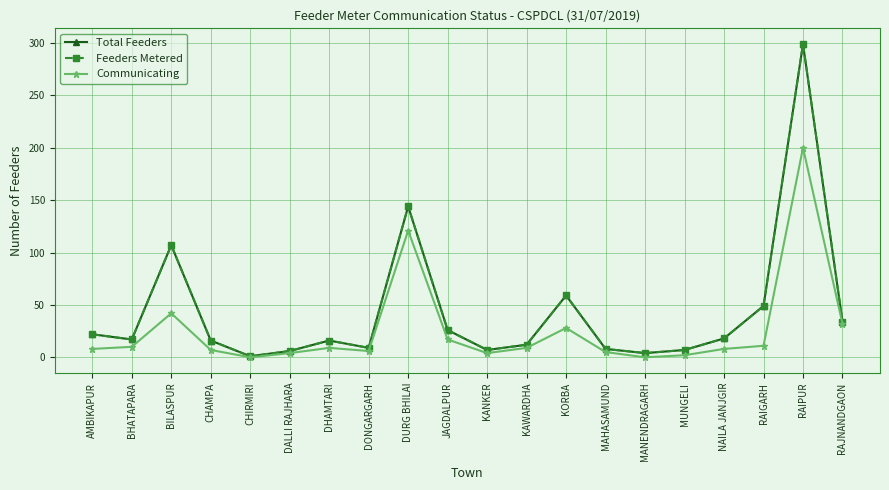

Does the chart have visible grid lines?

Yes